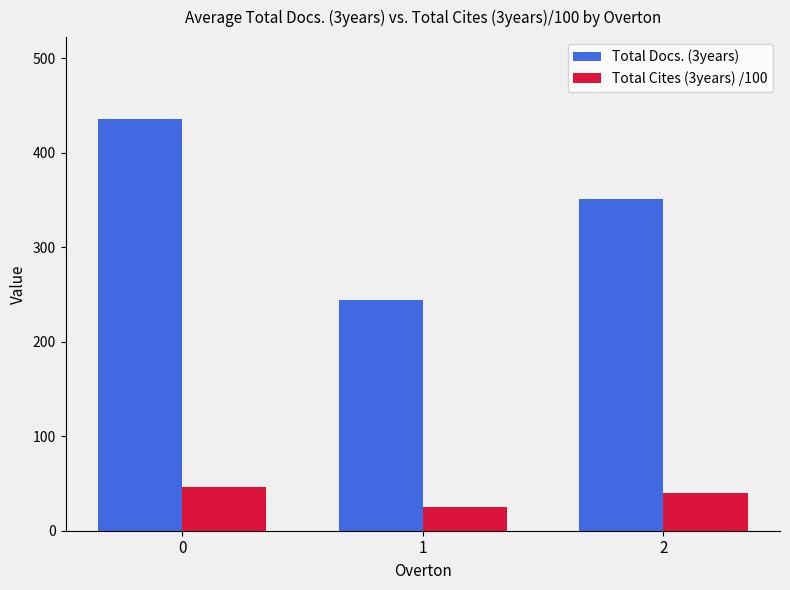

What value does the Total Docs. (3years) series have at 1?

244.0